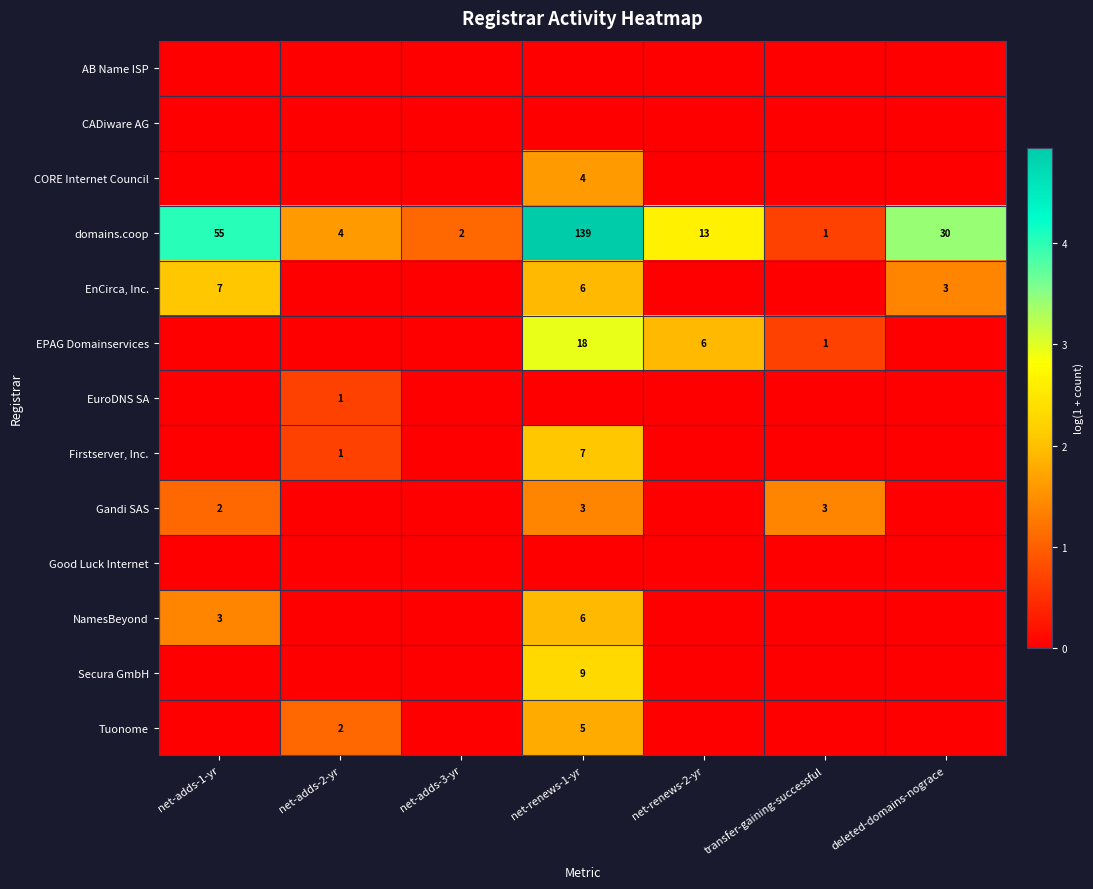

The value of EuroDNS SA at net-renews-2-yr is 0.5. True or false?

False